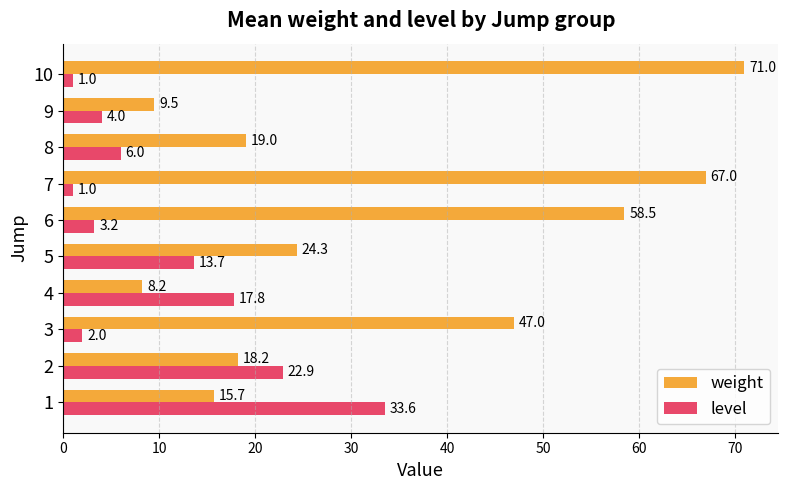

What is the sum of all weight values?

338.5